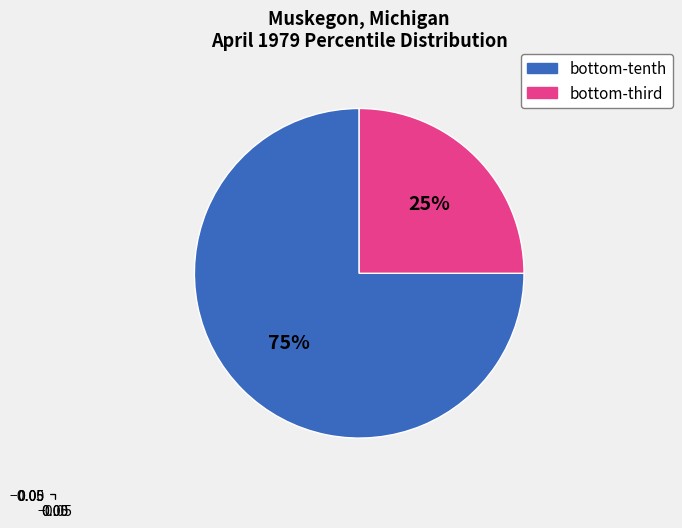

To the nearest percent, what is the difference between the largest and smallest slice percentages?

50%